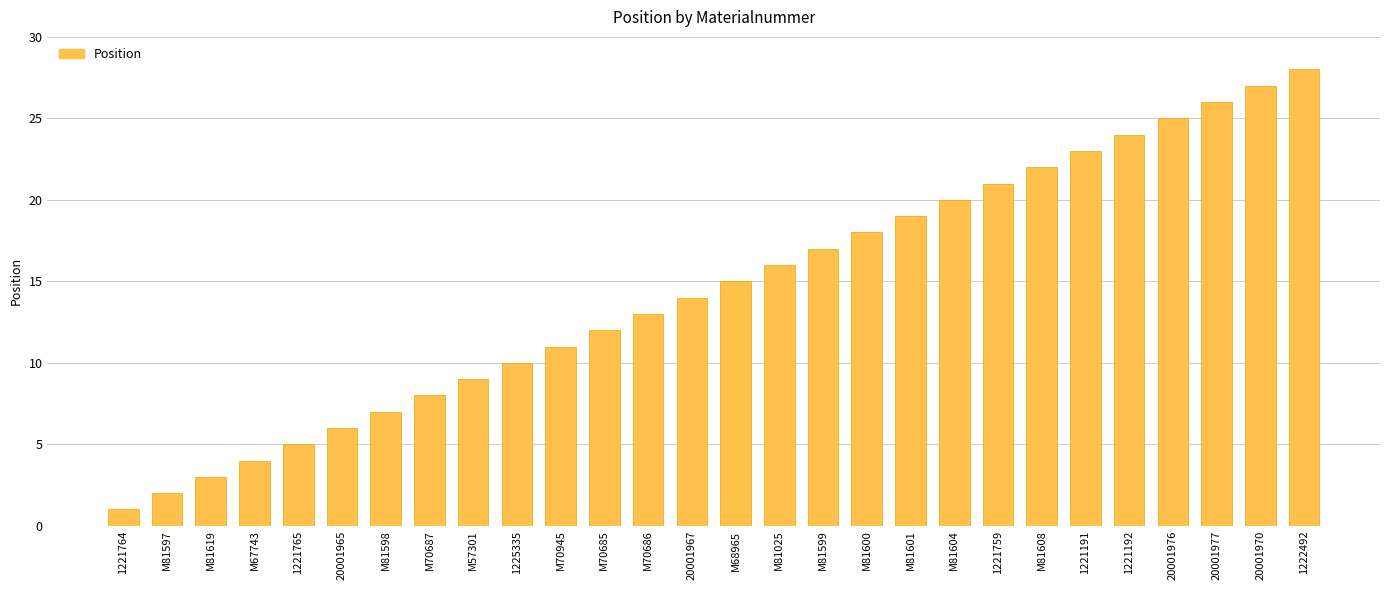

What is the change in value from M57301 to M81608?

+13